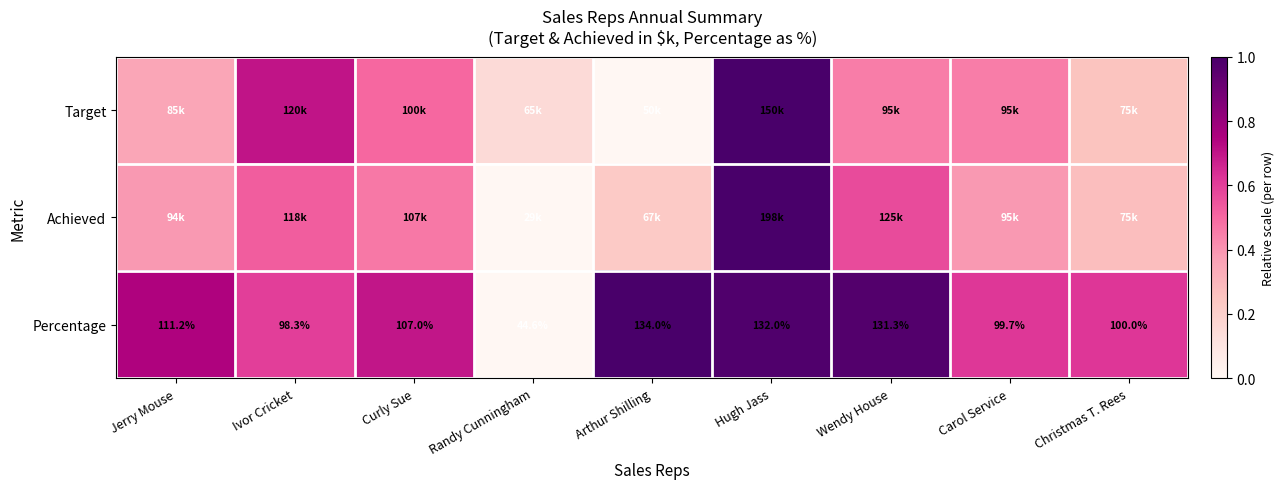

Where does the Percentage series first go above 107?

Jerry Mouse